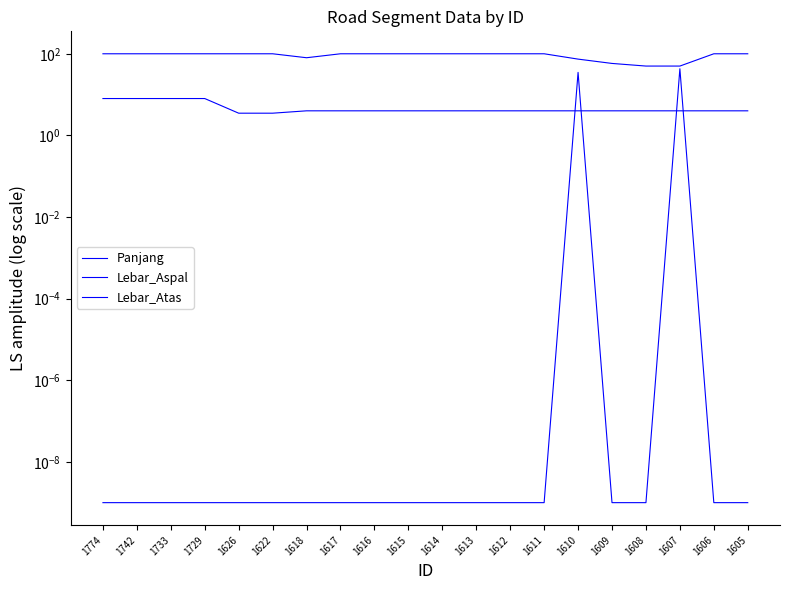

Which category has the highest value across all series?

1774